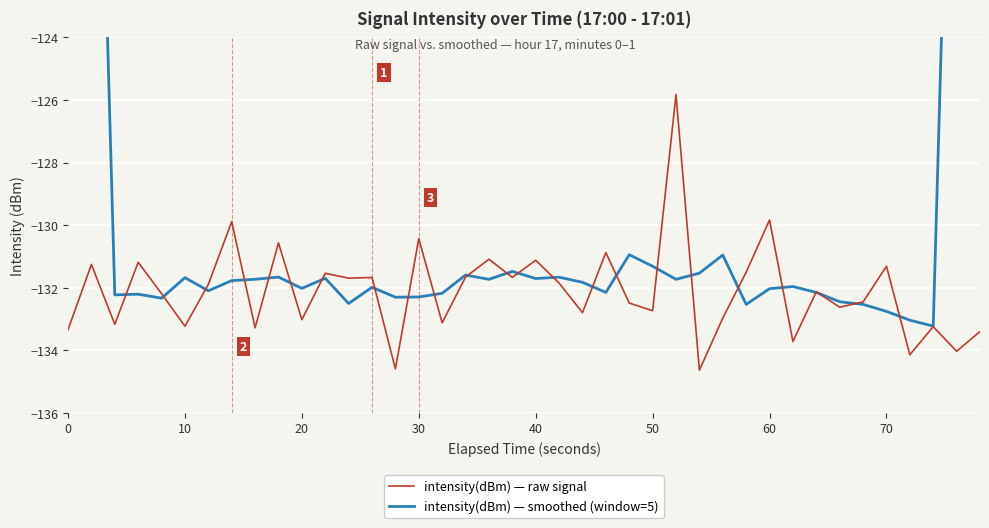

Rank the series by their average value, from highest to lowest.

intensity(dBm) — smoothed (window=5), intensity(dBm) — raw signal